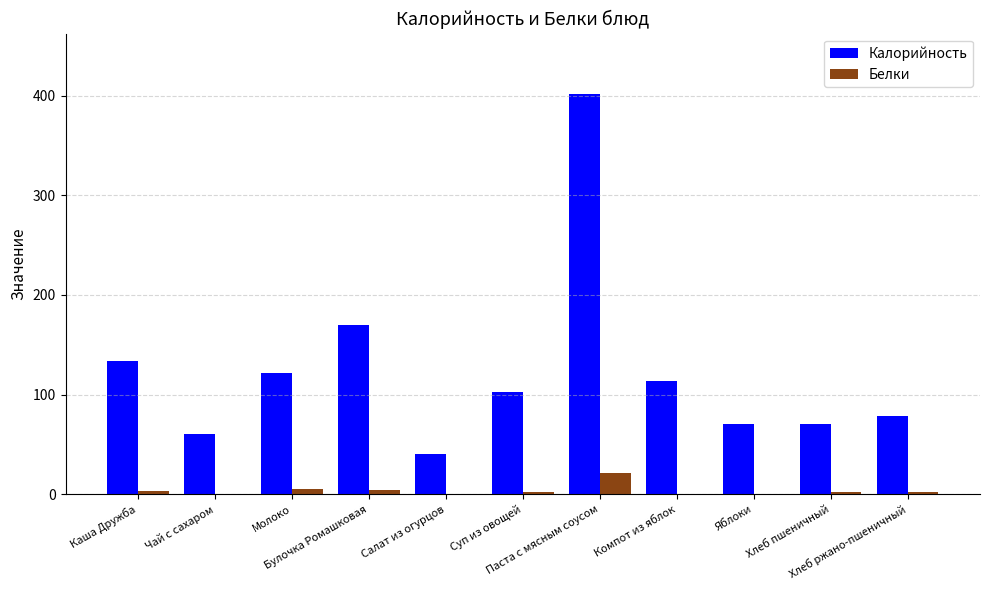

The Белки series shows 4.0 at Булочка Ромашковая. True or false?

True